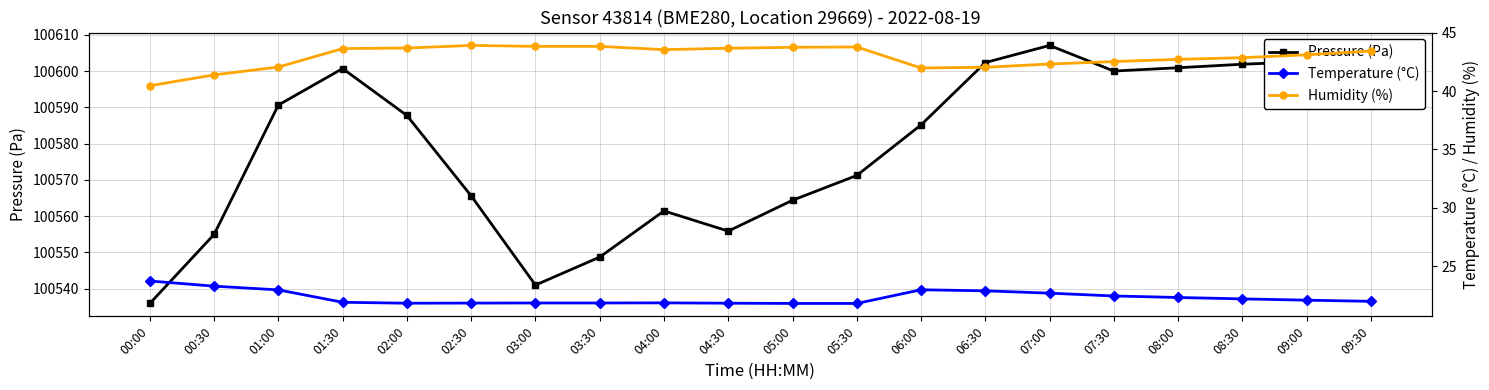

What is the label of the 5th point from the right?

07:30